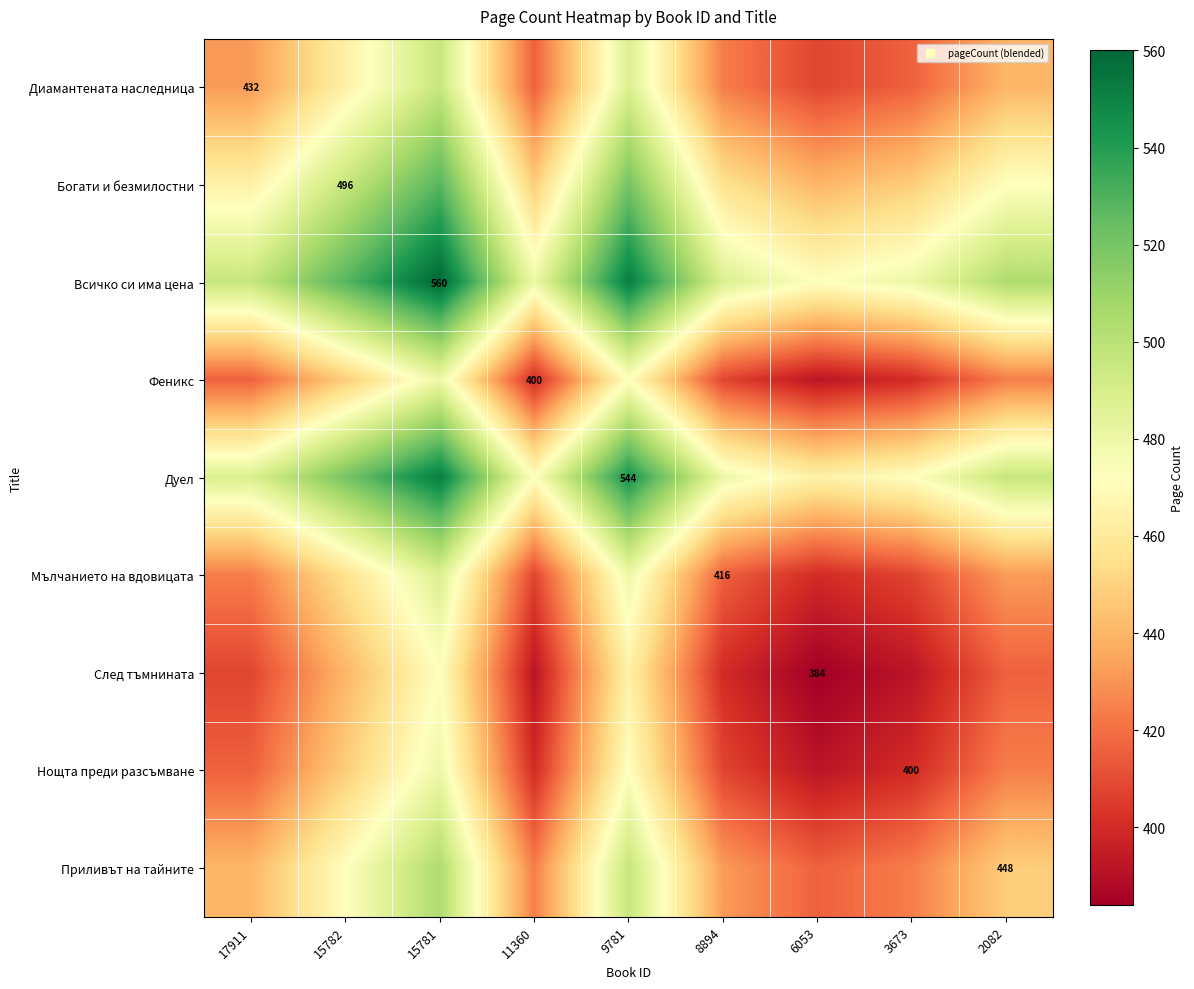

At how many categories does at least one series exceed 403?

9